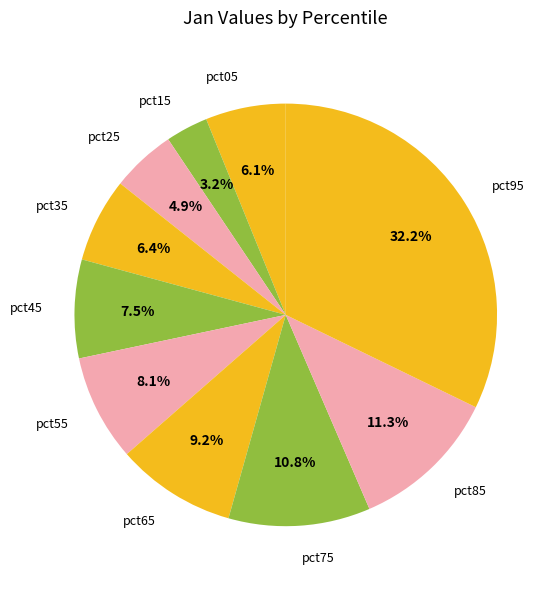

Is pct25 the majority of the pie?

No